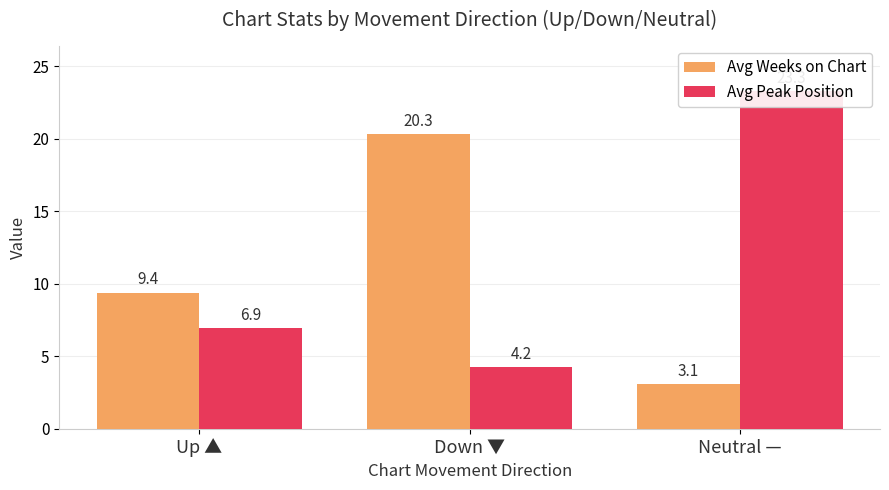

How many bars are there in total?

6